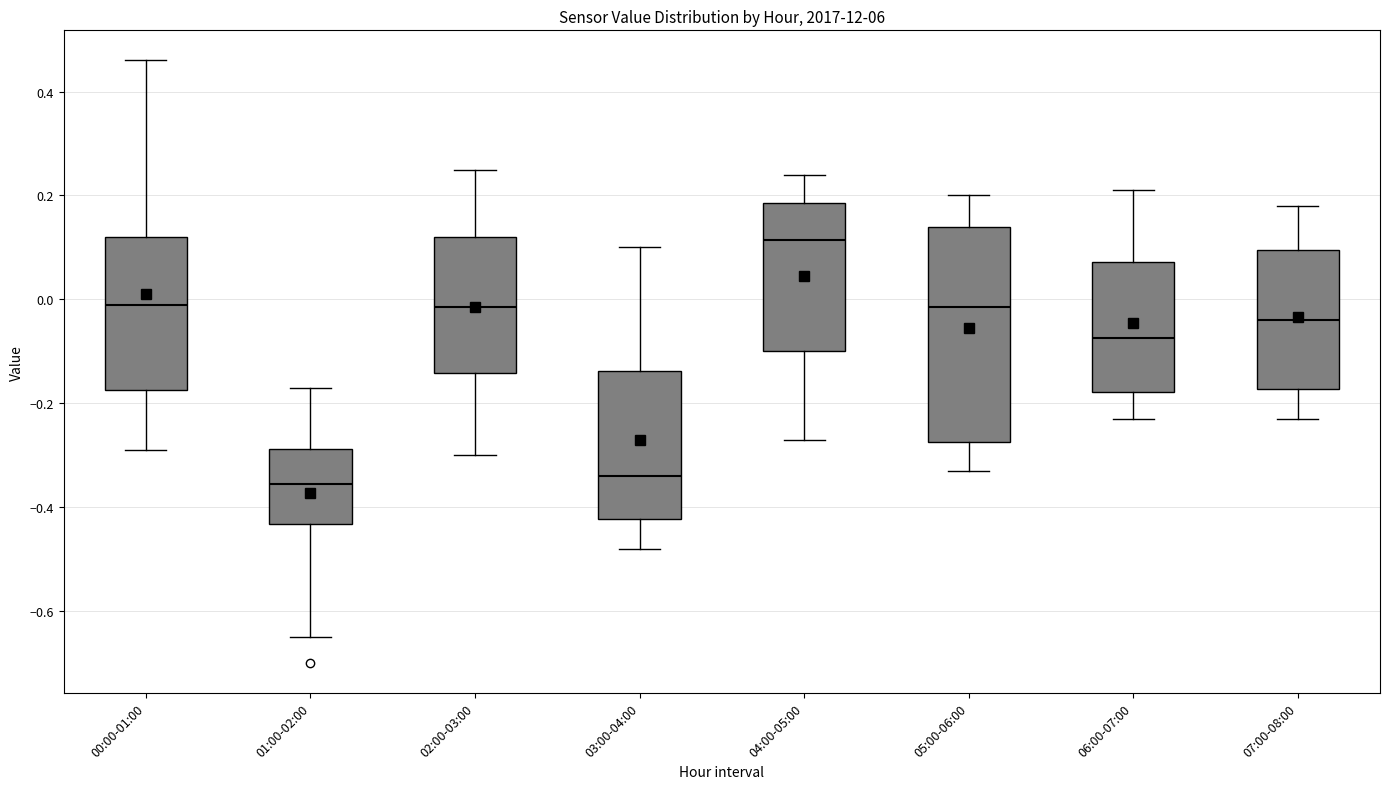

Where does the upper whisker of the box for 04:00-05:00 end on the y-axis? The values are not printed on the chart, so give them approximately, as read against the axis.

0.24